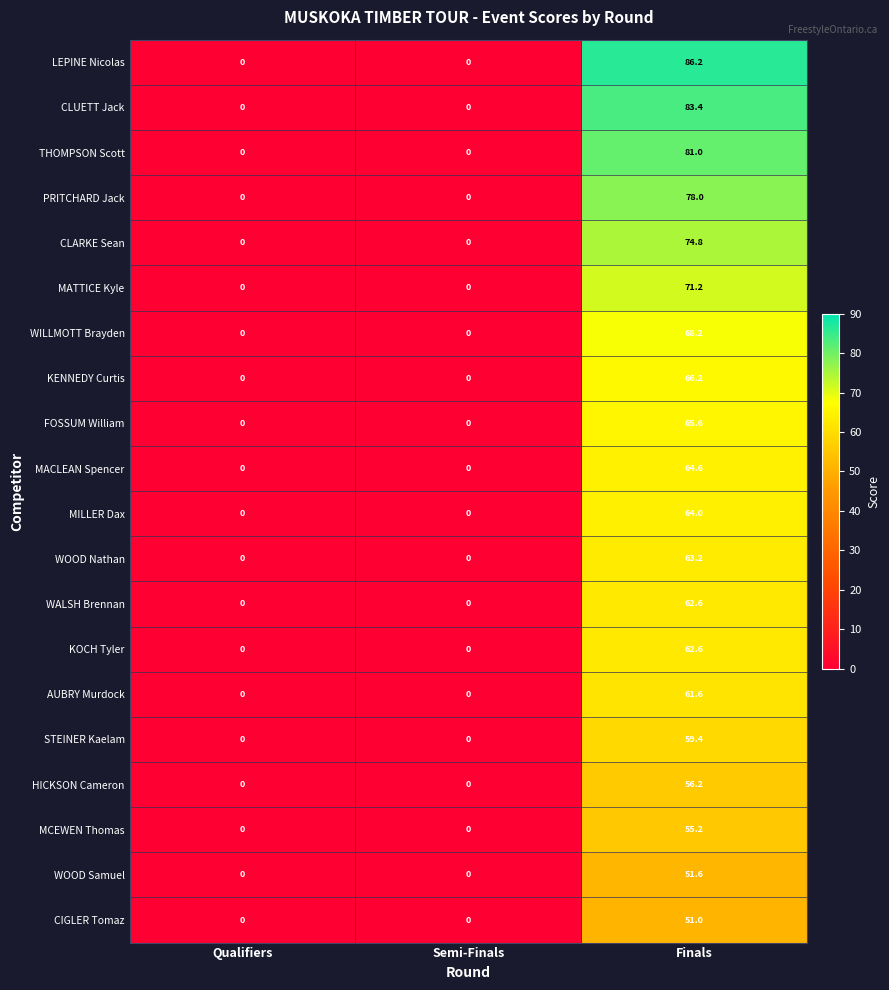

How many PRITCHARD Jack values are between 0 and 78?

3